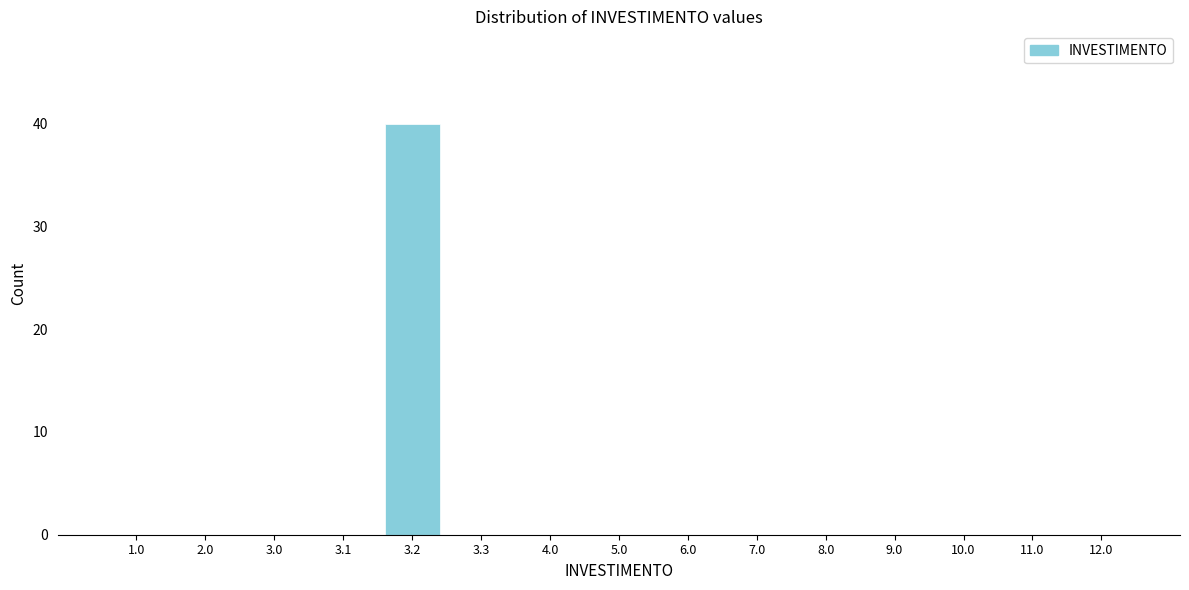

Reading right to left, what are all the values shown in this chart?

12.0=0	11.0=0	10.0=0	9.0=0	8.0=0	7.0=0	6.0=0	5.0=0	4.0=0	3.3=0	3.2=40	3.1=0	3.0=0	2.0=0	1.0=0